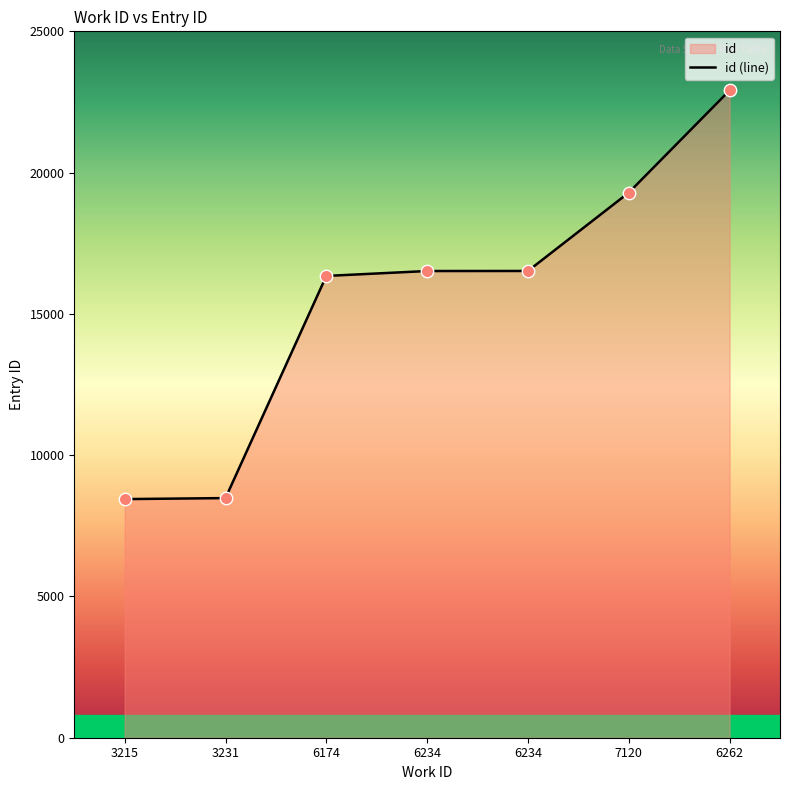

What is the change in value from 3215 to 6174?

+7898